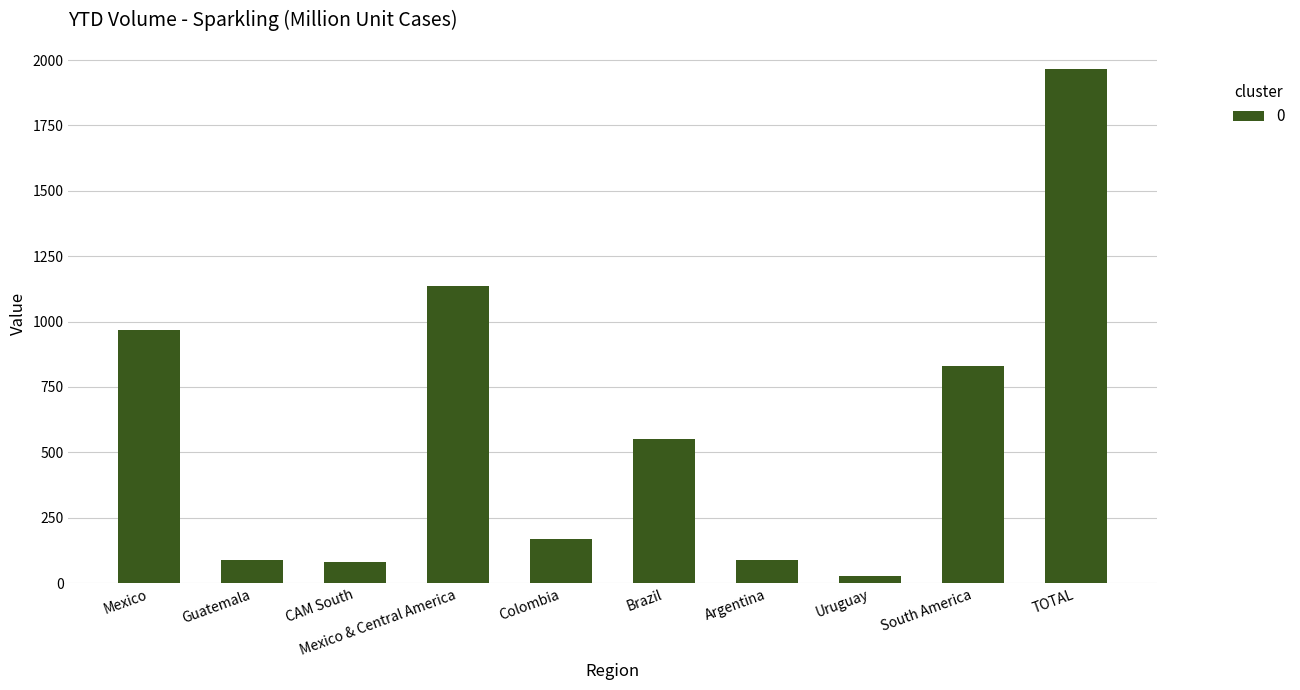

At which label is the value closest to 996?

Mexico